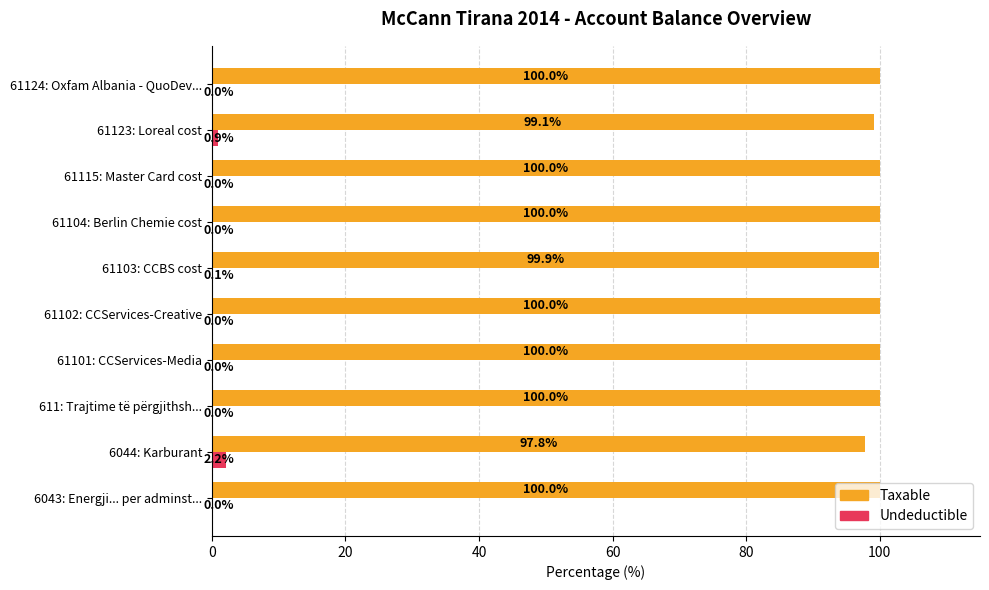

The Taxable series shows 37.4 at 61101: CCServices-Media. True or false?

False